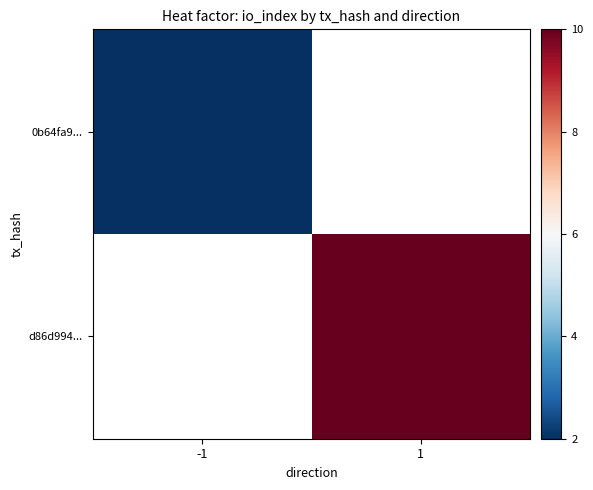

True or false: d86d994... has a value of 10.0 at 1.

True